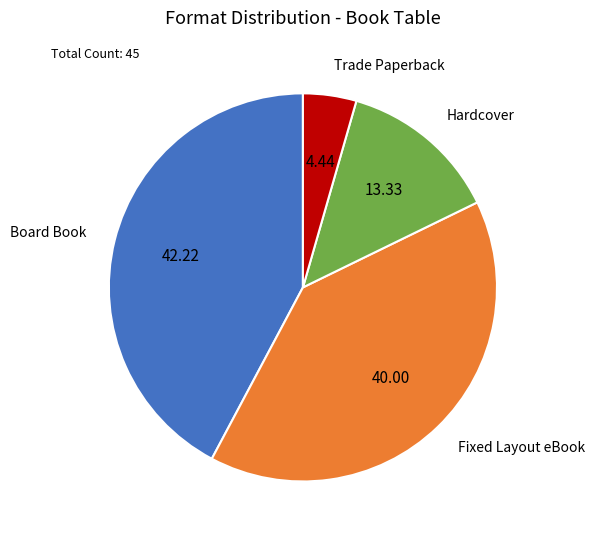

Does any single category account for the majority?

No